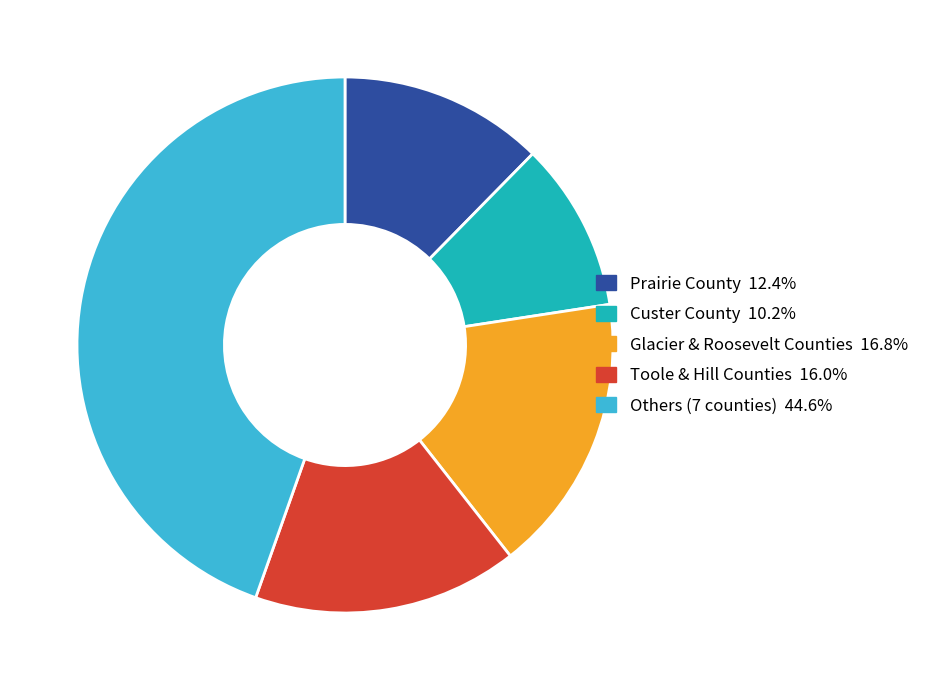

Is there a majority slice in this chart?

No